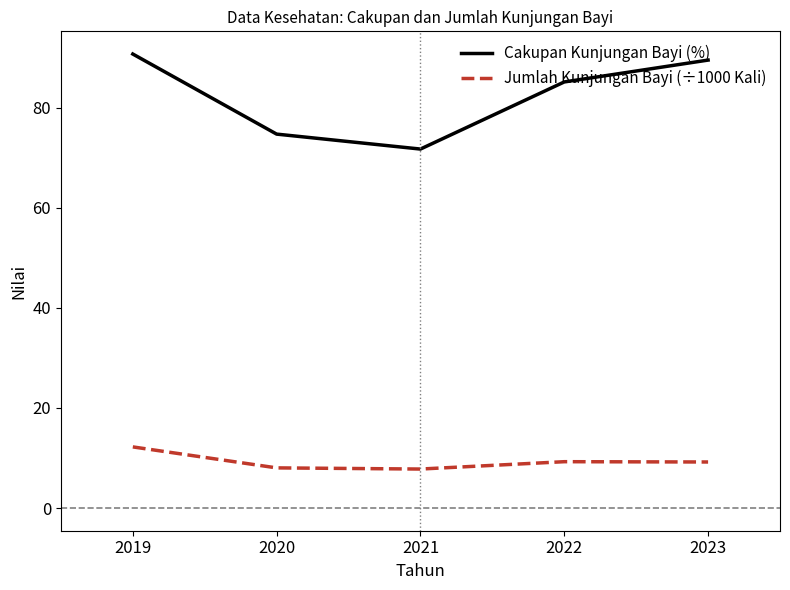

What is the maximum value shown in the chart?

90.8